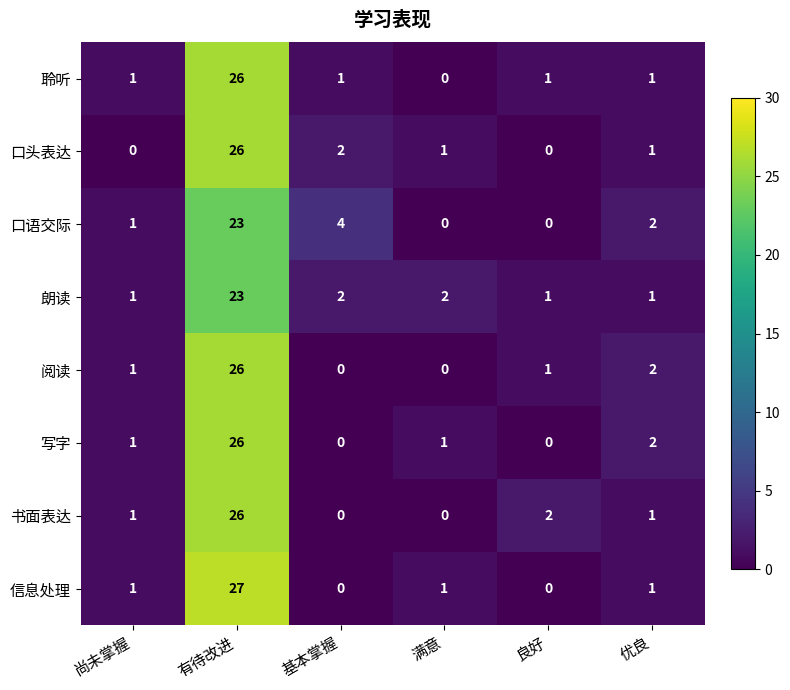

What is the sum of all 书面表达 values?

30